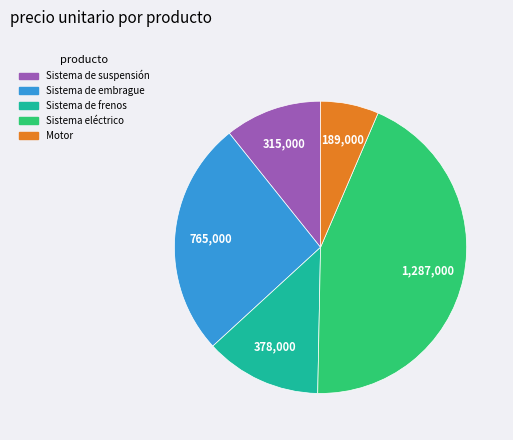

Count the number of slices in the pie.

5